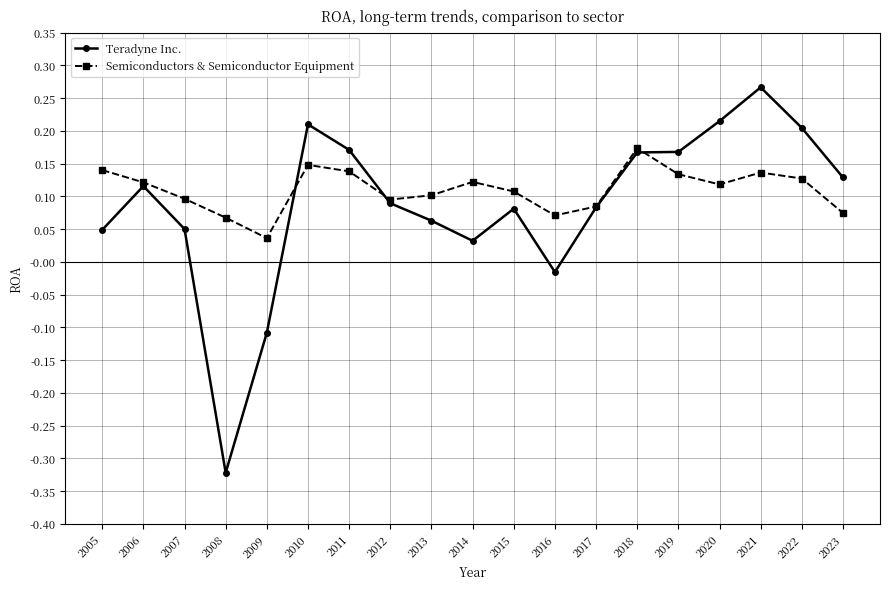

The value of Teradyne Inc. at 2023 is 0.1. True or false?

True